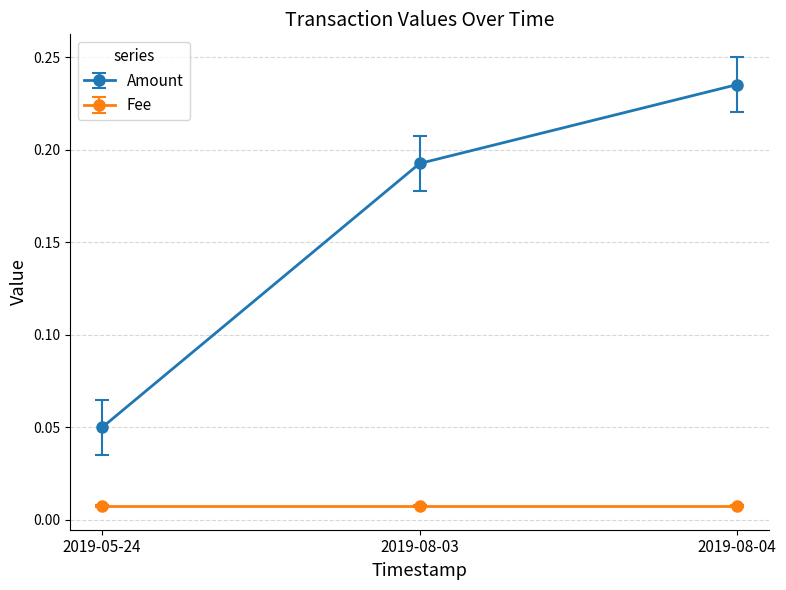

True or false: Amount has a value of 0.3 at 2019-08-03.

False